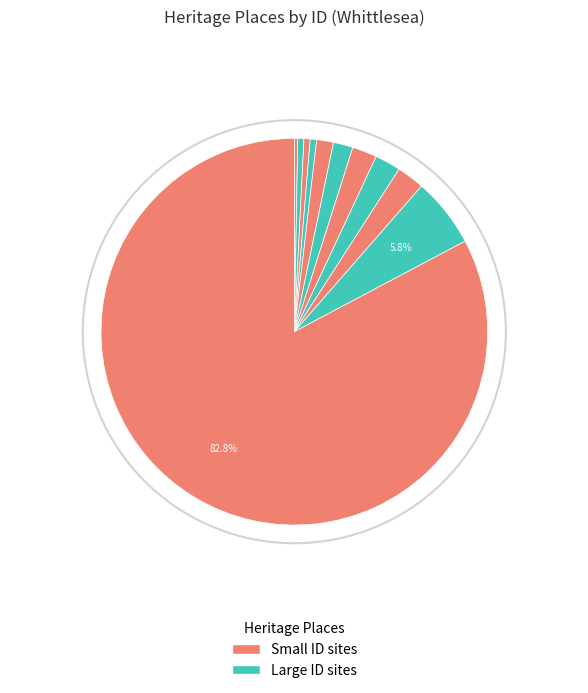

How many segments does this pie chart have?

11